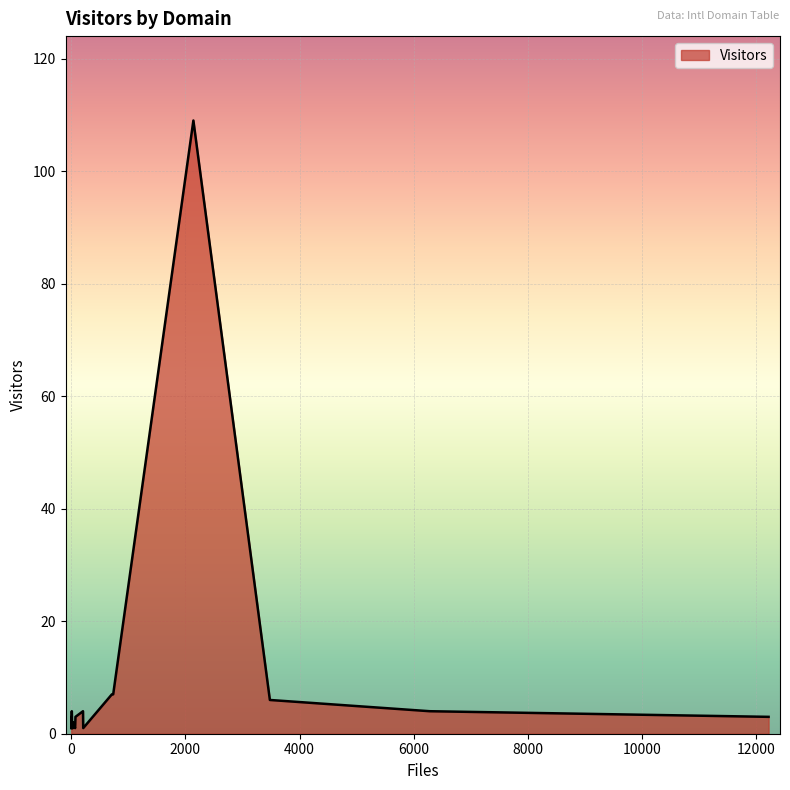

Reading left to right, what are all the values shown in this chart?

co.uk=109	dlr.de=4	elte.hu=2	fu-berlin.de=7	konkoly.hu=1	le.ac.uk=6	msu.ru=1	obspm.fr=3	sai.msu.ru=1	ssc.uwo.ca=1	tksc.jaxa.jp=1	u-aizu.ac.jp=1	u-psud.fr=4	u-strasbg.fr=1	u-tokyo.ac.jp=4	ucl.ac.uk=7	ucm.es=2	ujf-grenoble.fr=3	univie.ac.at=1	uva.nl=1	yorku.ca=3